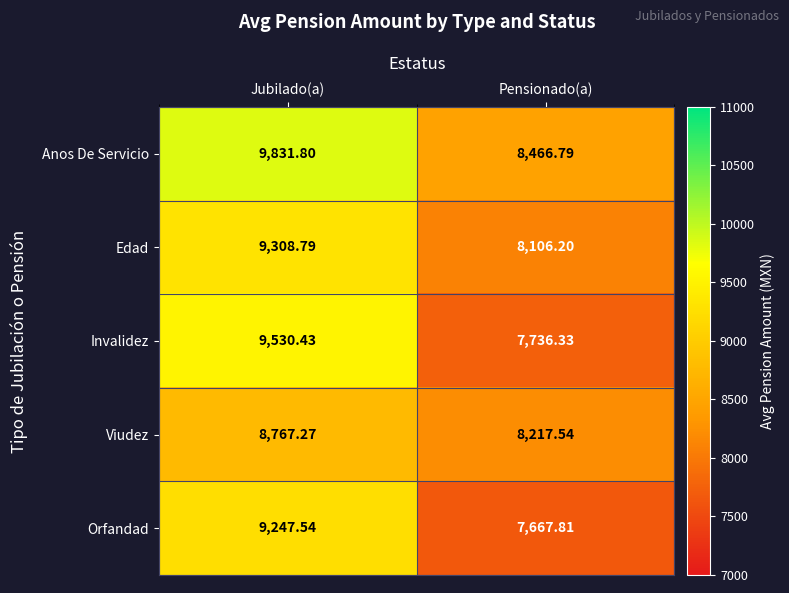

Which category has the highest value in the Anos De Servicio series?

Jubilado(a)